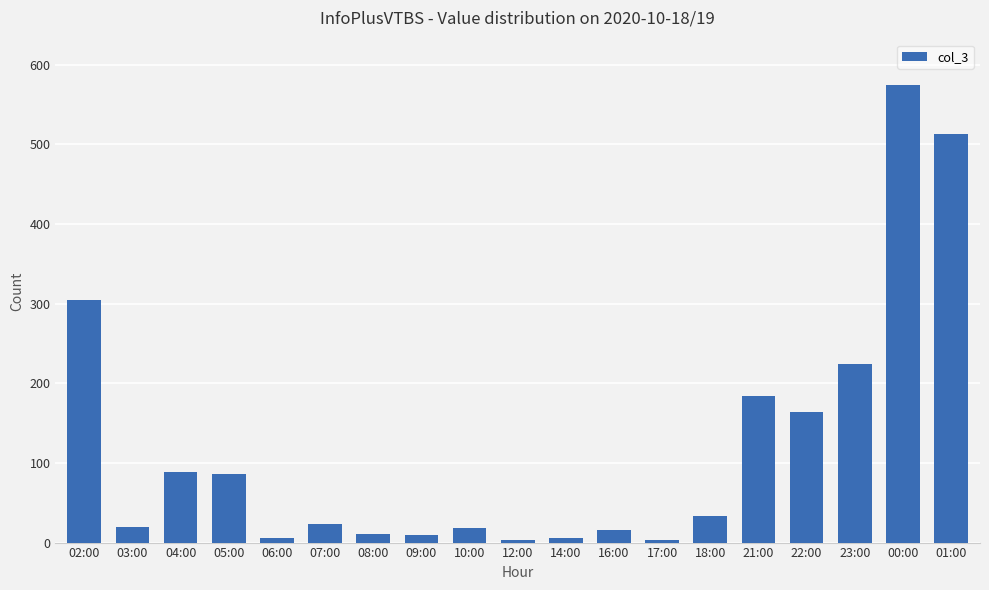

Which label corresponds to the largest value in the chart?

00:00